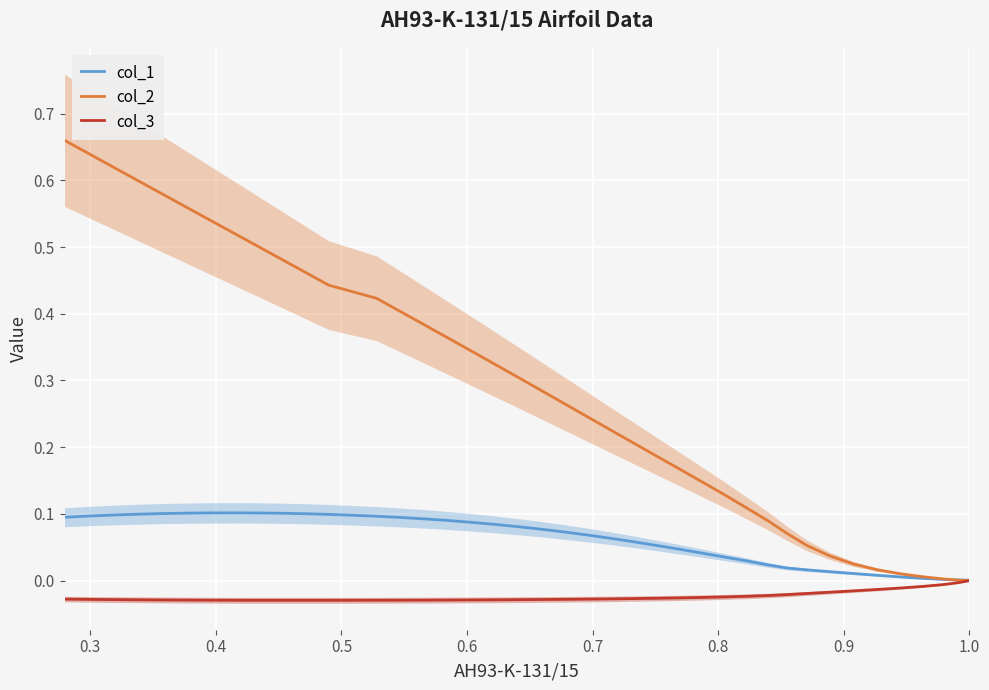

How many data points does each series have?

40